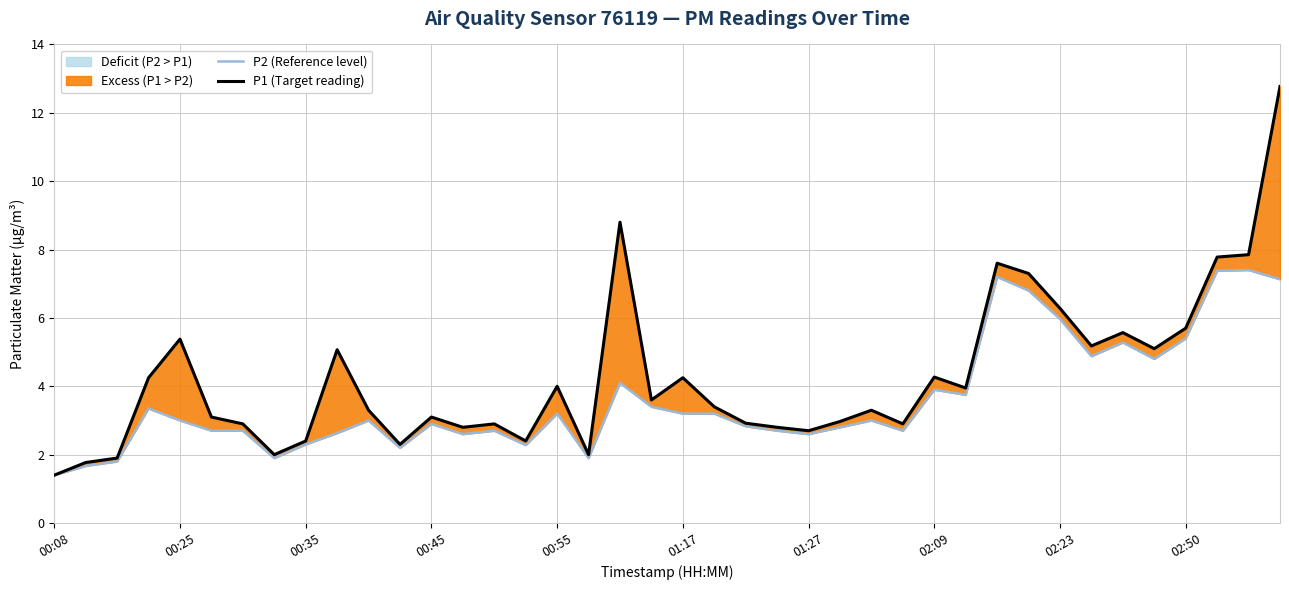

How many values in the P1 (Target reading) series are below 3?

16